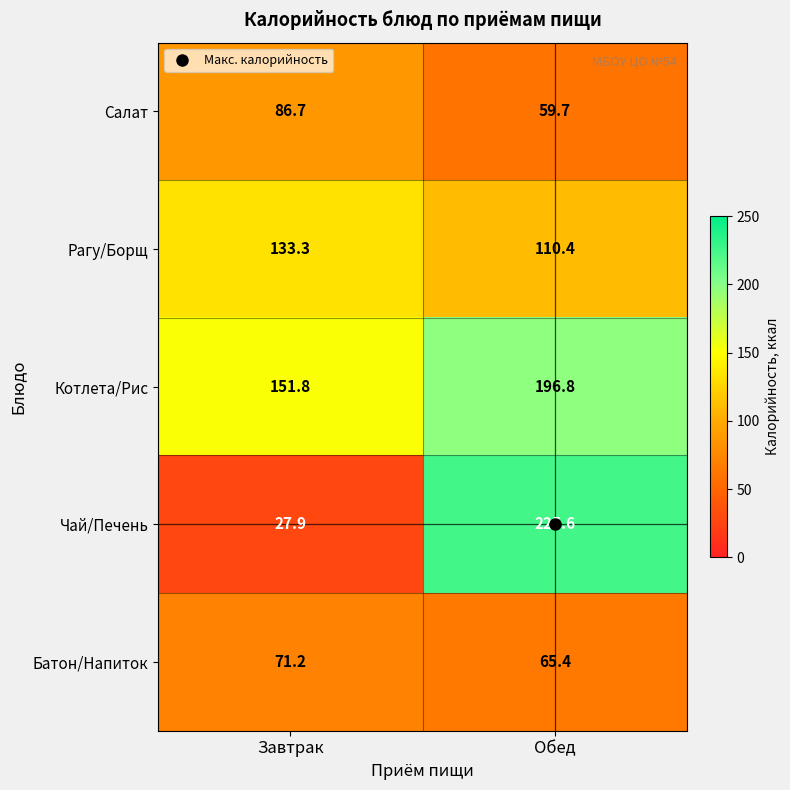

Which series changed the most between Завтрак and Обед?

Чай/Печень